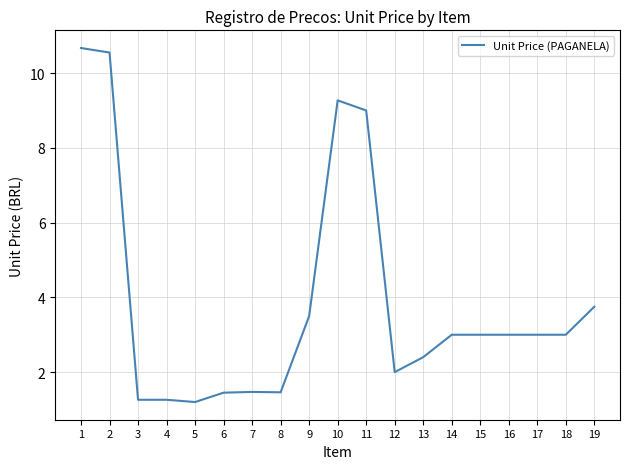

What is the greatest value displayed?

10.7